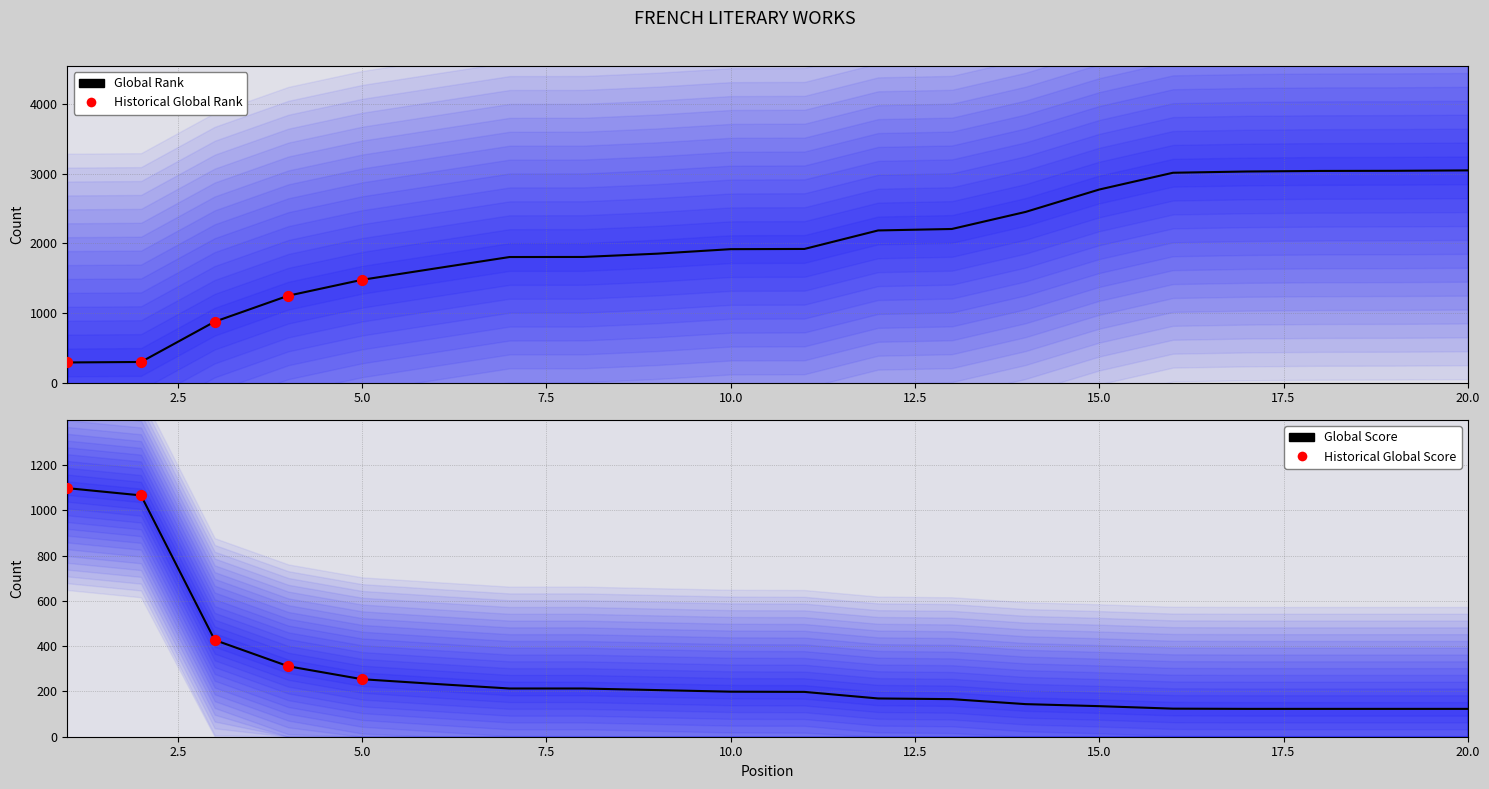

At which category is the sum across all series the highest?

20